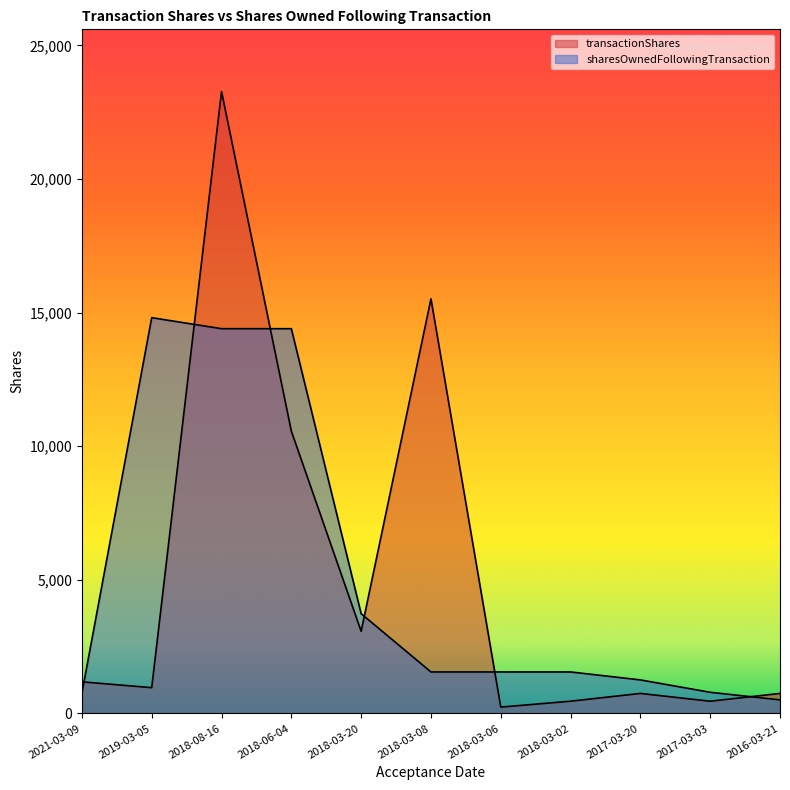

What is the sum of the transactionShares values at 2018-03-20 and 2018-03-02?

3537